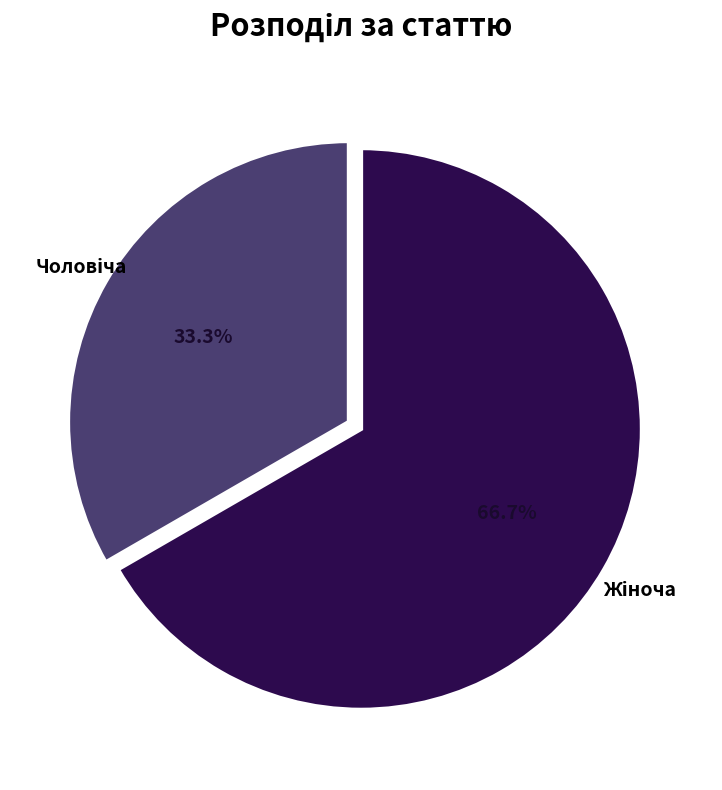

Is there any slice that represents more than half of the pie?

Yes